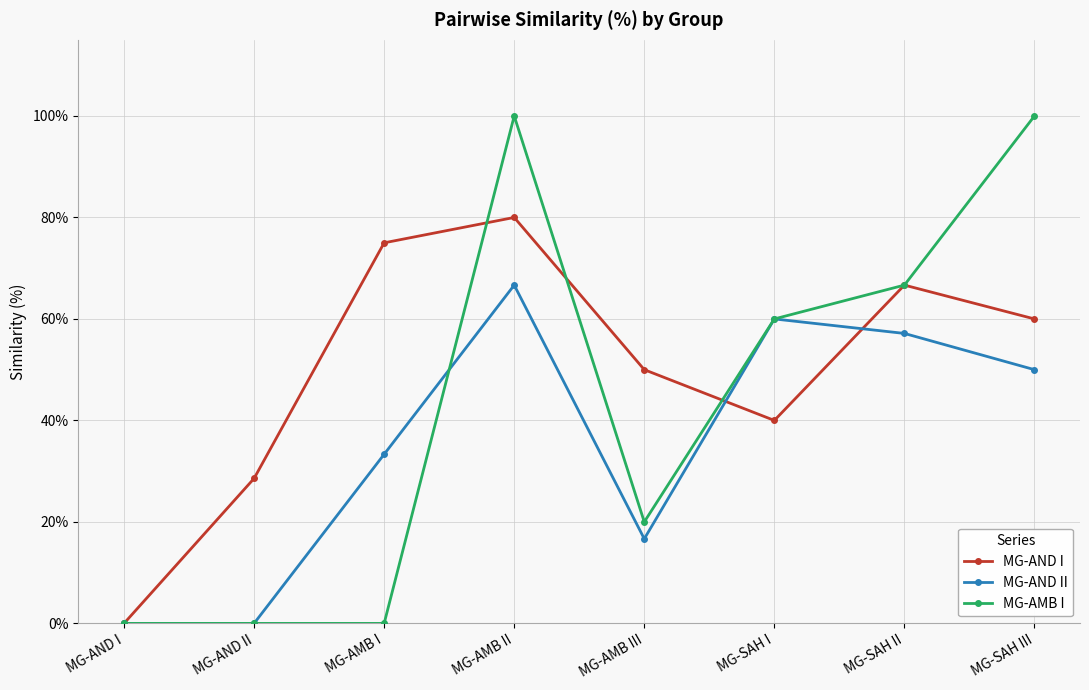

Is the value of MG-AND II at MG-SAH III greater than the value of MG-AND I at MG-AND II?

Yes